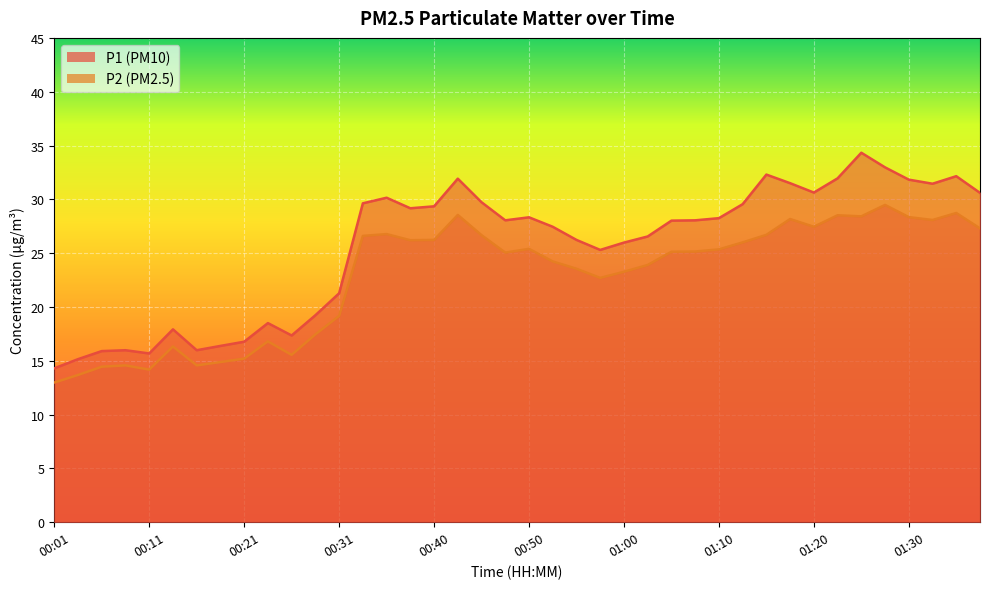

Reading left to right, transcribe all the data shown in this chart.

P1: 14.3	15.2	15.9	16.0	15.7	17.9	16.0	16.4	16.8	18.5	17.4	19.2	21.3	29.6	30.1	29.2	29.4	31.9	29.7	28.1	28.3	27.4	26.2	25.3	26.0	26.6	28.0	28.1	28.2	29.6	32.3	31.5	30.6	31.9	34.3	33.0	31.8	31.4	32.1	30.6
P2: 13.0	13.7	14.4	14.6	14.2	16.3	14.6	14.9	15.2	16.8	15.6	17.4	19.2	26.6	26.8	26.2	26.2	28.6	26.7	25.1	25.4	24.2	23.6	22.7	23.3	23.9	25.1	25.1	25.4	26.0	26.7	28.2	27.4	28.5	28.4	29.5	28.4	28.1	28.7	27.3